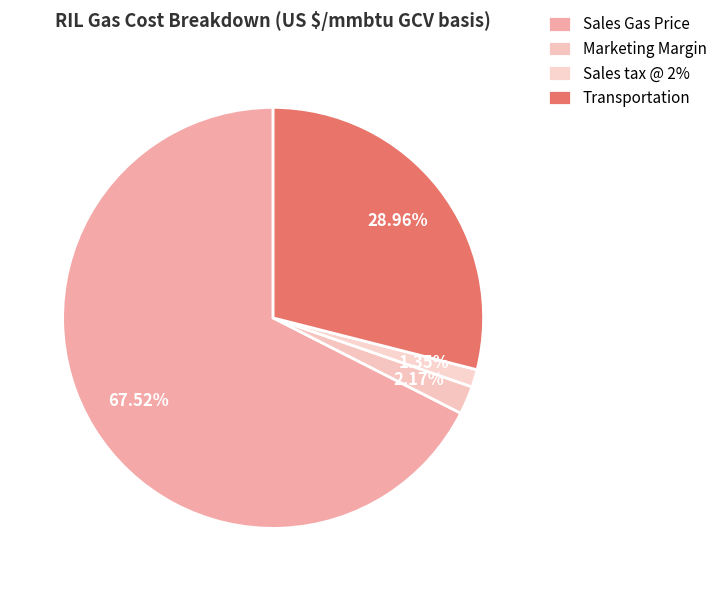

Is it true that Transportation is 29% of the pie?

True